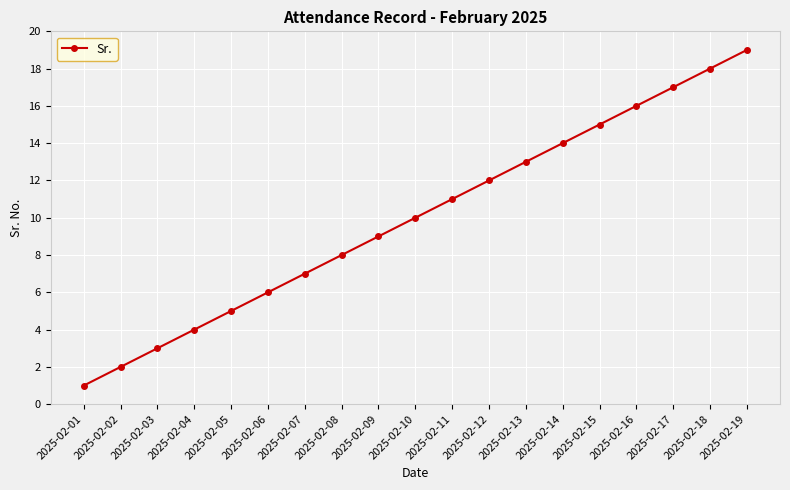

Reading left to right, extract all data points from this chart.

1	2	3	4	5	6	7	8	9	10	11	12	13	14	15	16	17	18	19